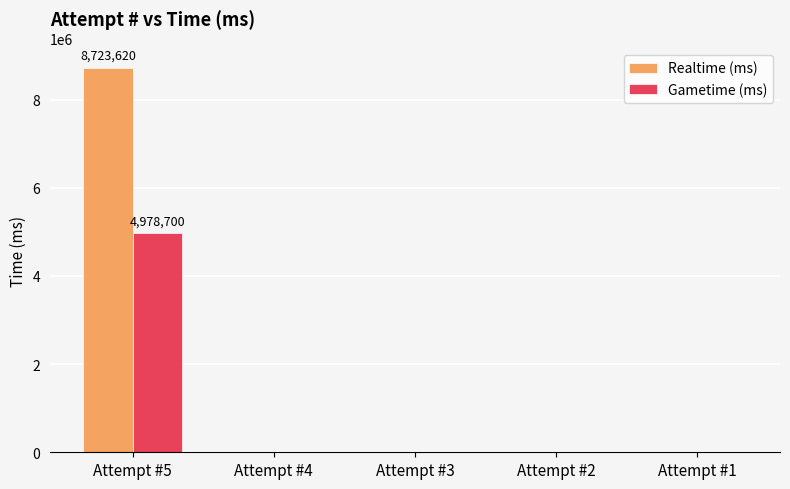

Which series has the largest total across all categories?

Realtime (ms)